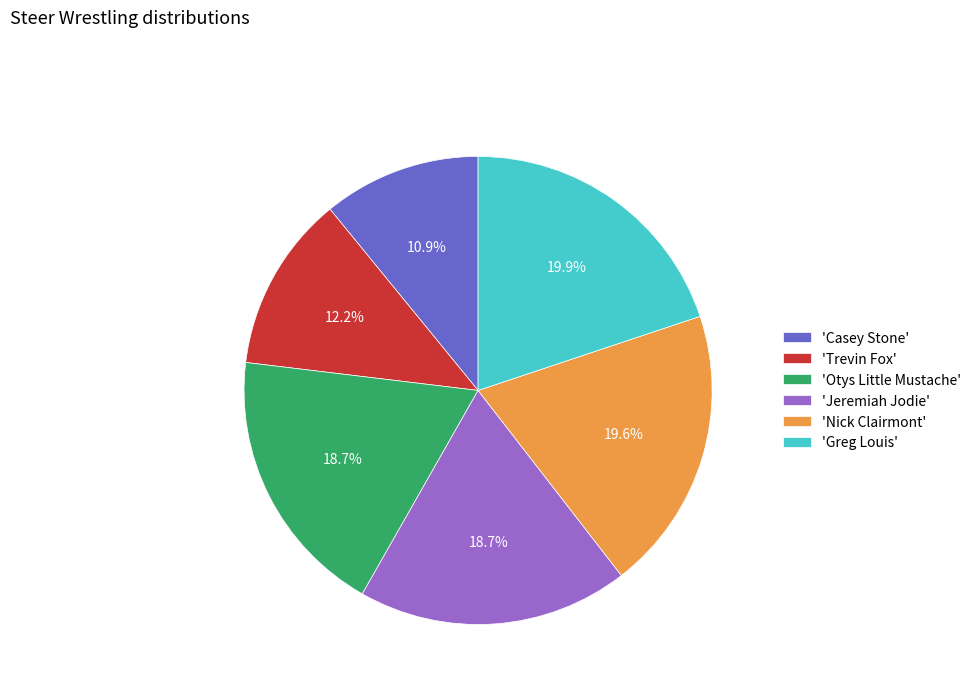

Does any single category account for the majority?

No